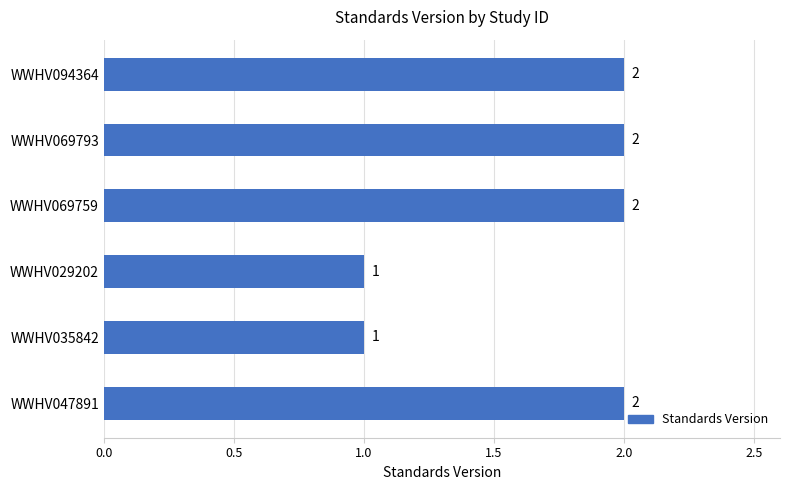

How many bars are there in total?

6